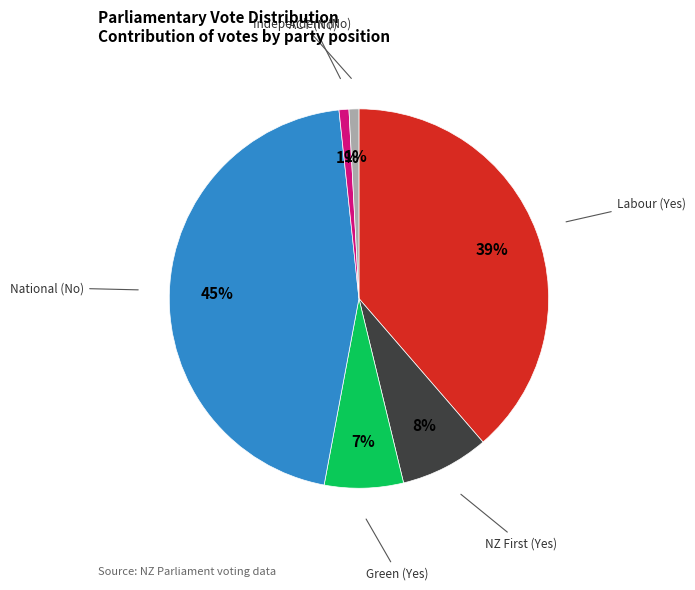

To the nearest percent, what is the average slice percentage?

17%